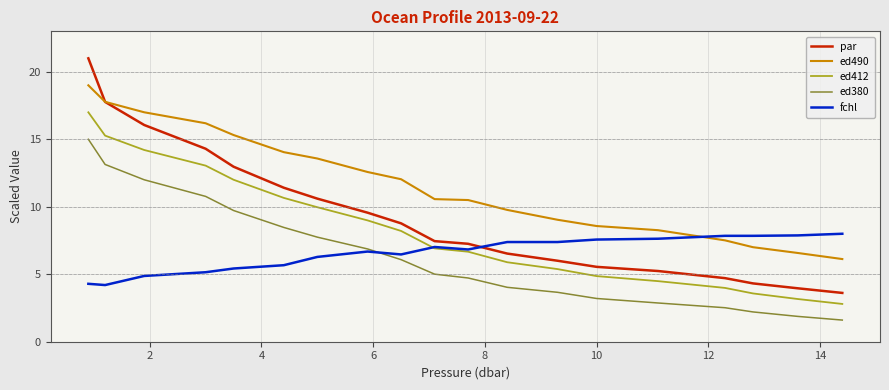

How many series are shown in this chart?

5